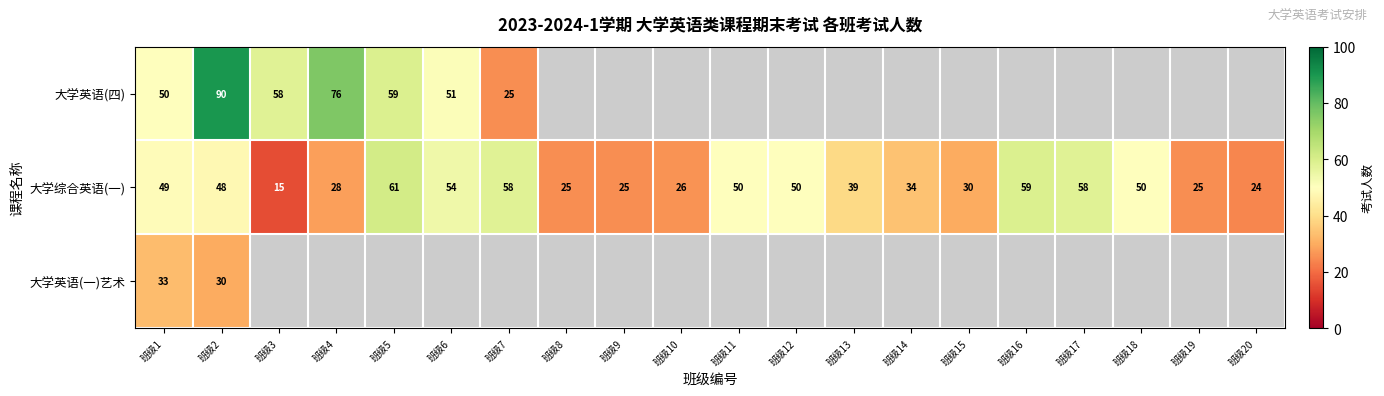

Which has a higher value, 班级9 or 班级7?

班级7